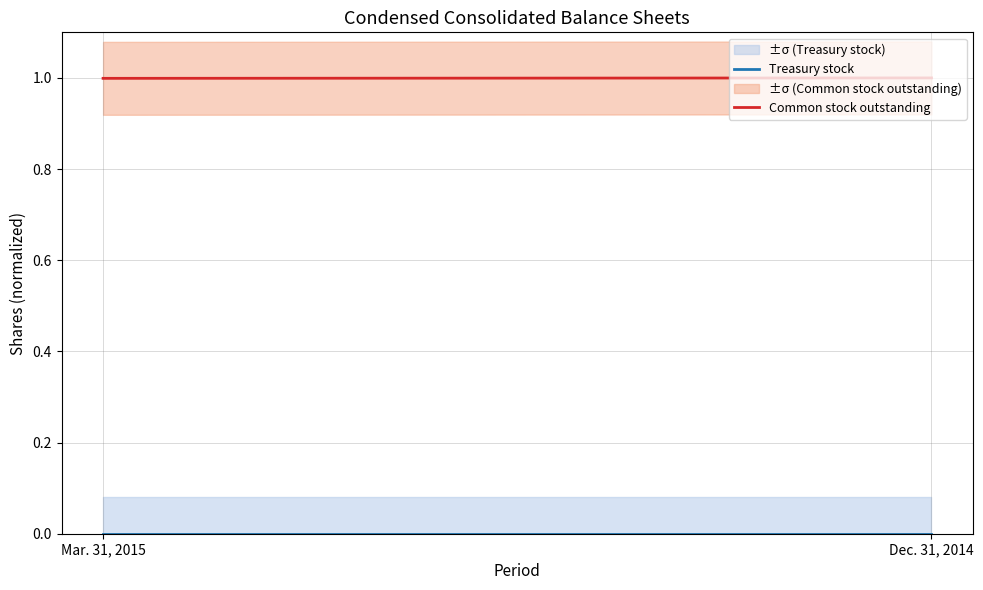

Between Mar. 31, 2015 and Dec. 31, 2014, which series saw the biggest shift?

Common stock outstanding